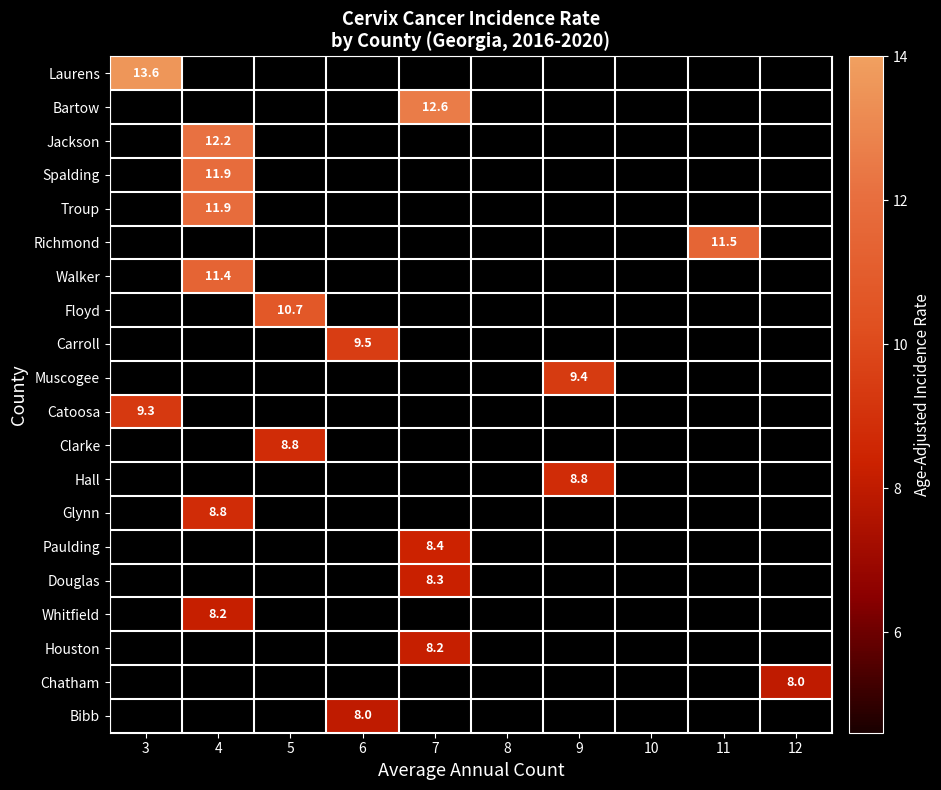

How many positive values does the Clarke series have?

1